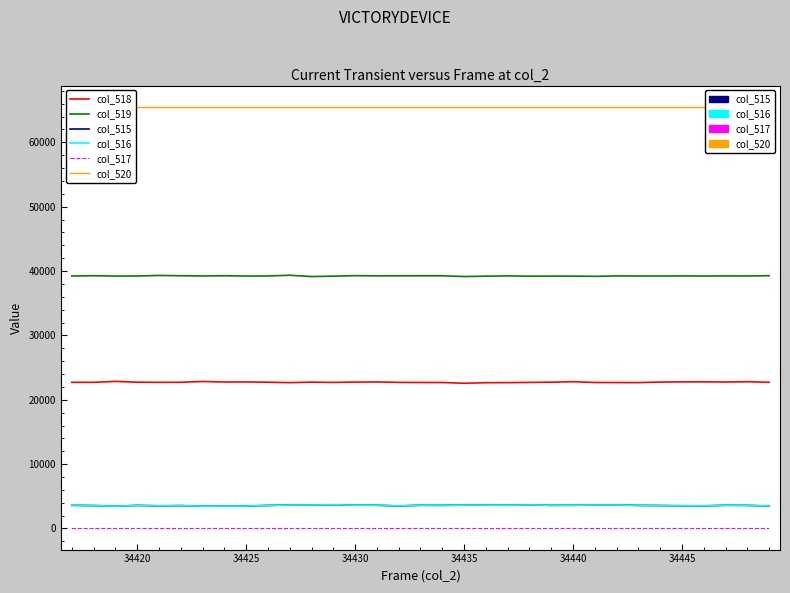

How many interior local peaks does the col_516 series have?

7